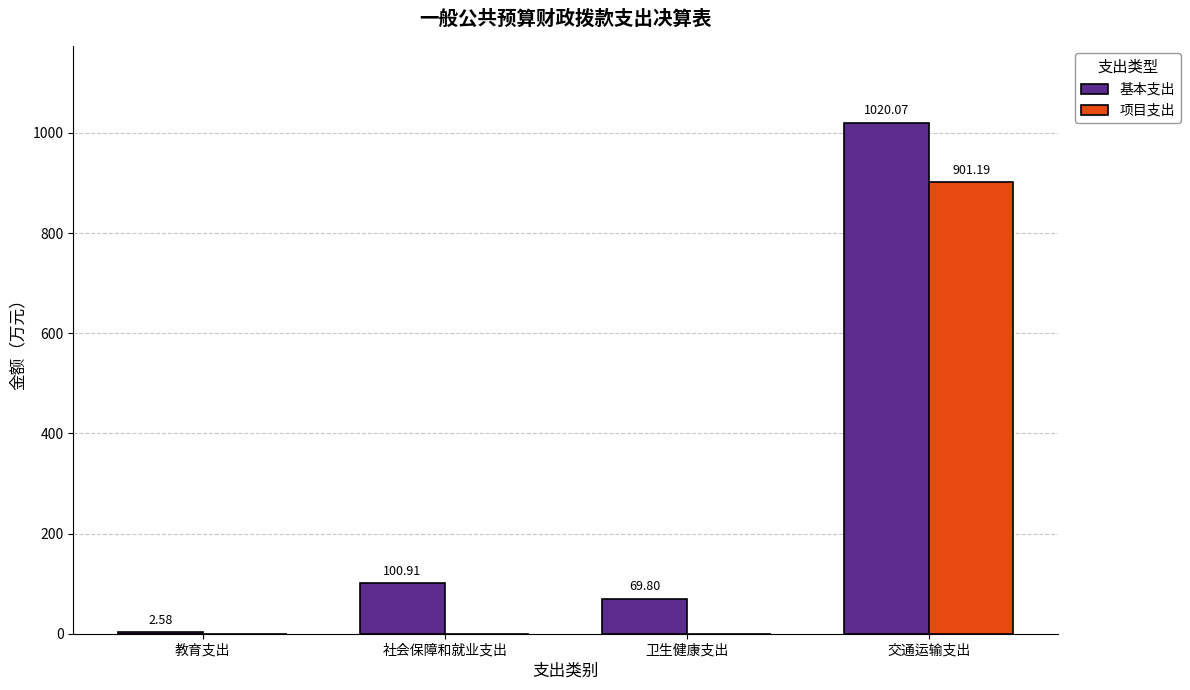

Count the number of categories in the chart.

4